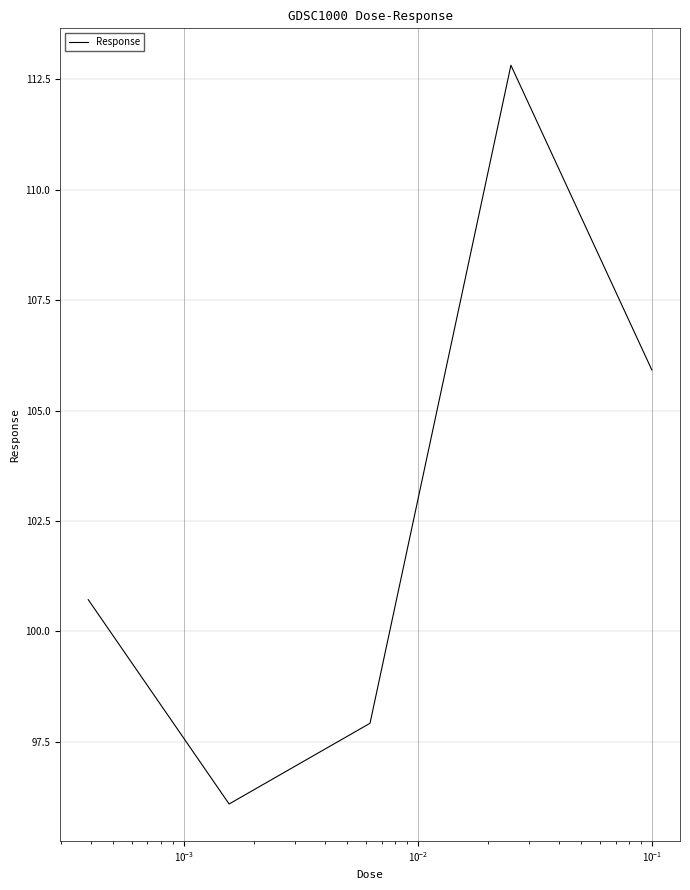

True or false: the data has more than 2 interior local peaks.

False